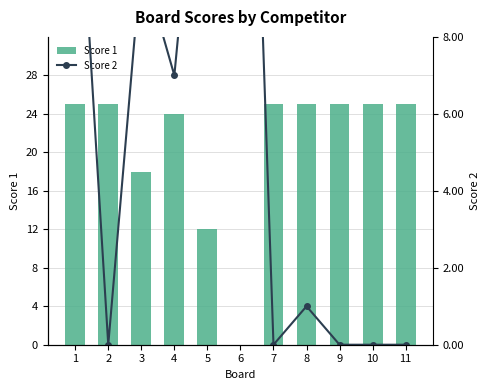

At 7, list the series in order from smallest to largest.

Score 2, Score 1